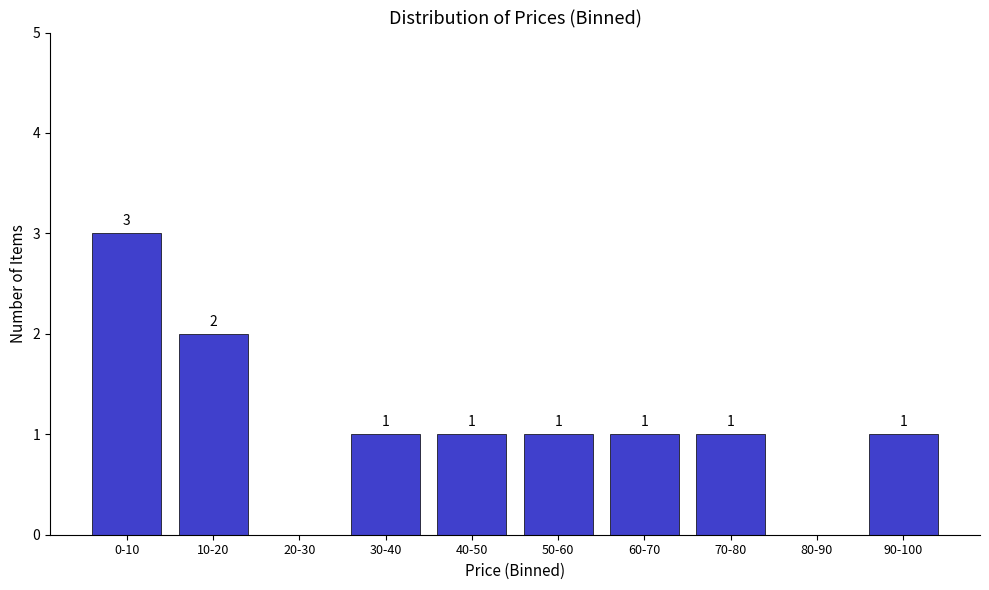

Reading right to left, extract all data points from this chart.

90-100=1	80-90=0	70-80=1	60-70=1	50-60=1	40-50=1	30-40=1	20-30=0	10-20=2	0-10=3